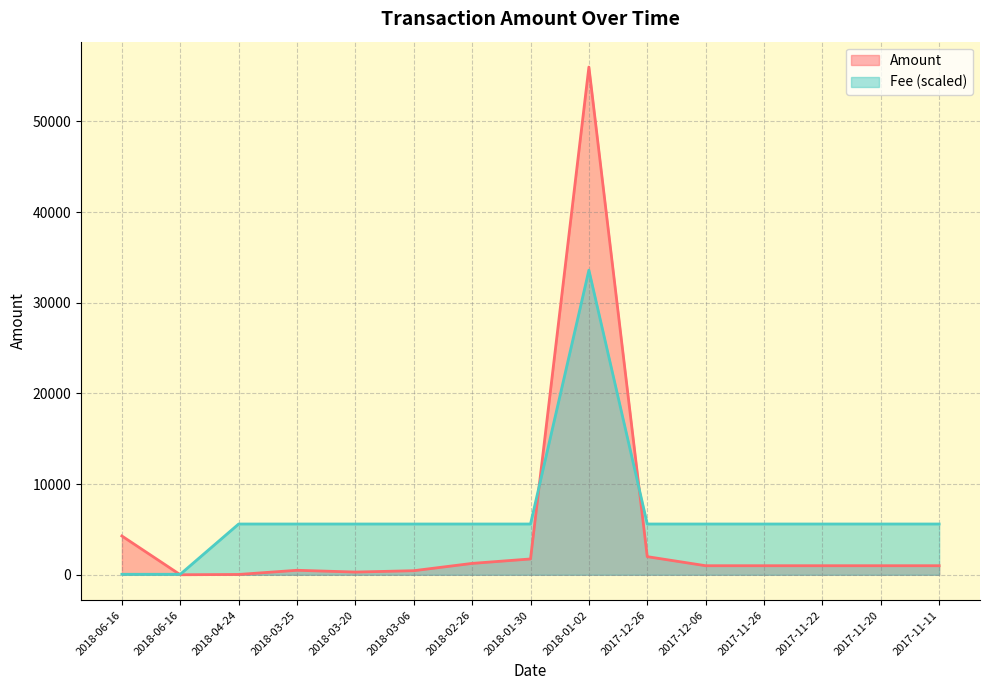

What are all the series names shown in the legend?

Amount, Fee (scaled)